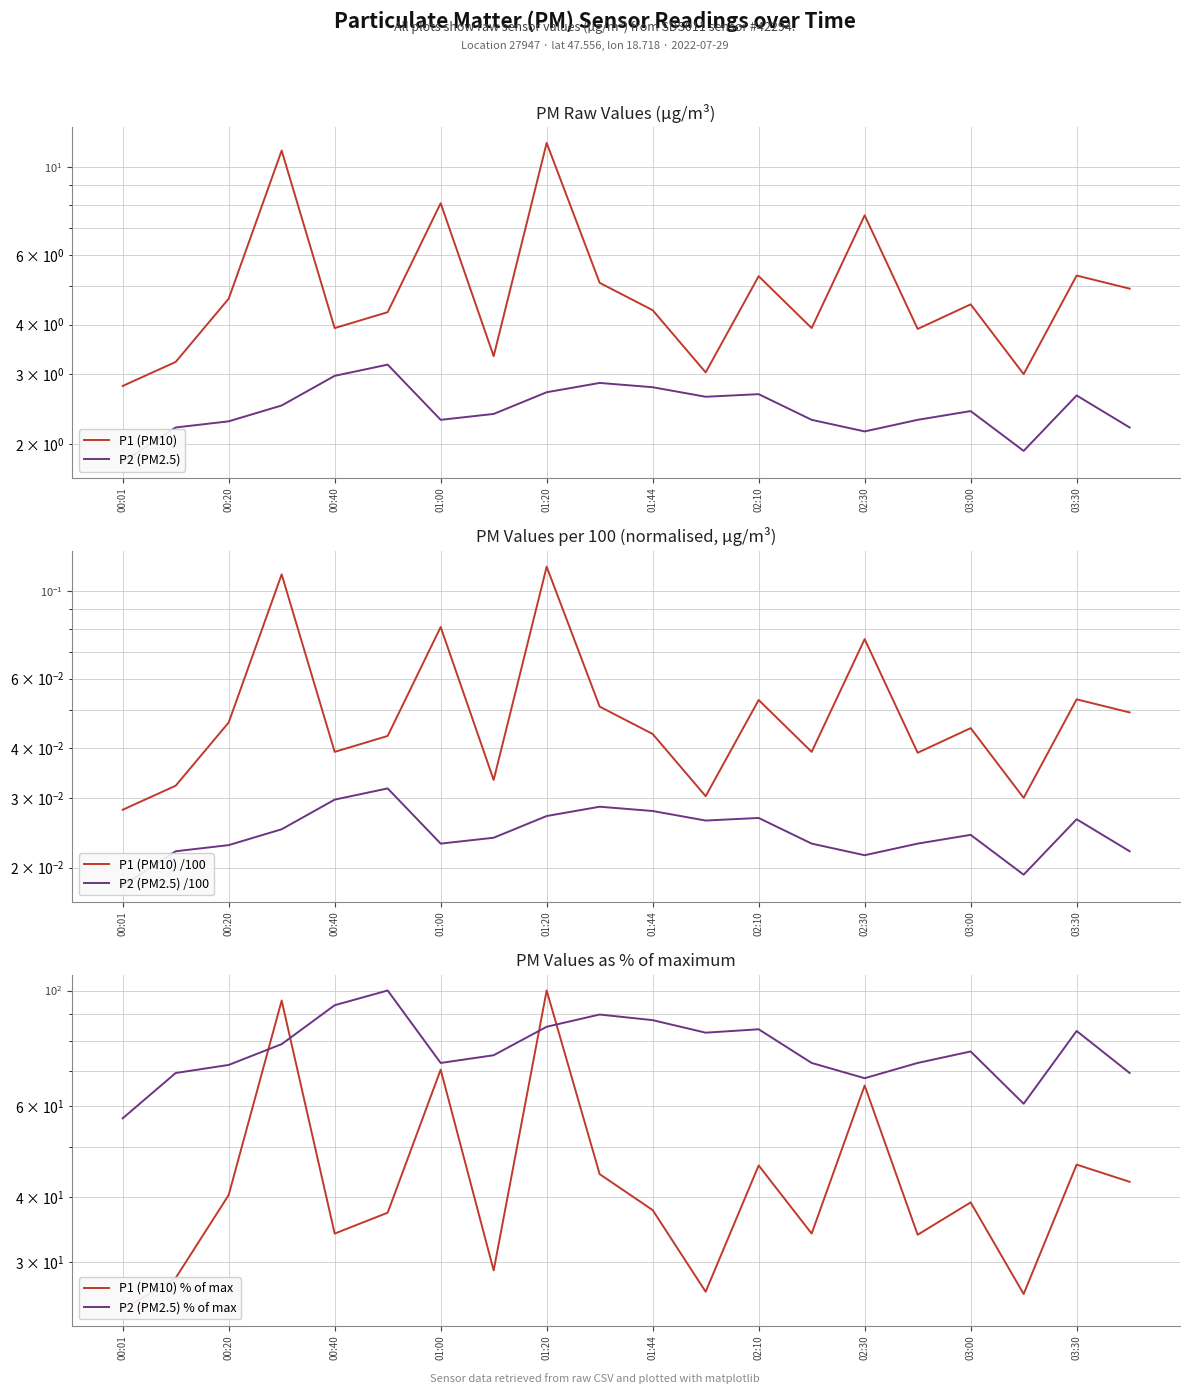

Is the value of P1 (PM10) at 17 greater than the value of P2 (PM2.5) % of max at 01:20?

No